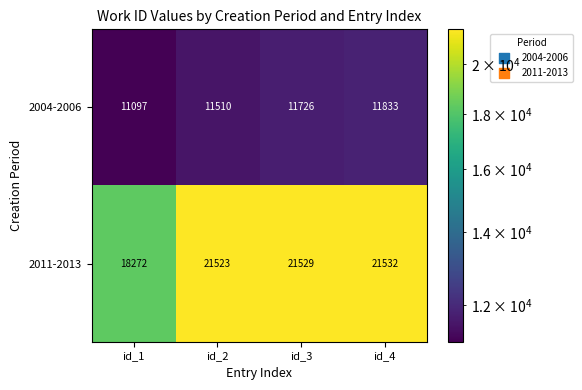

True or false: 2004-2006 has a value of 11510 at id_2.

True